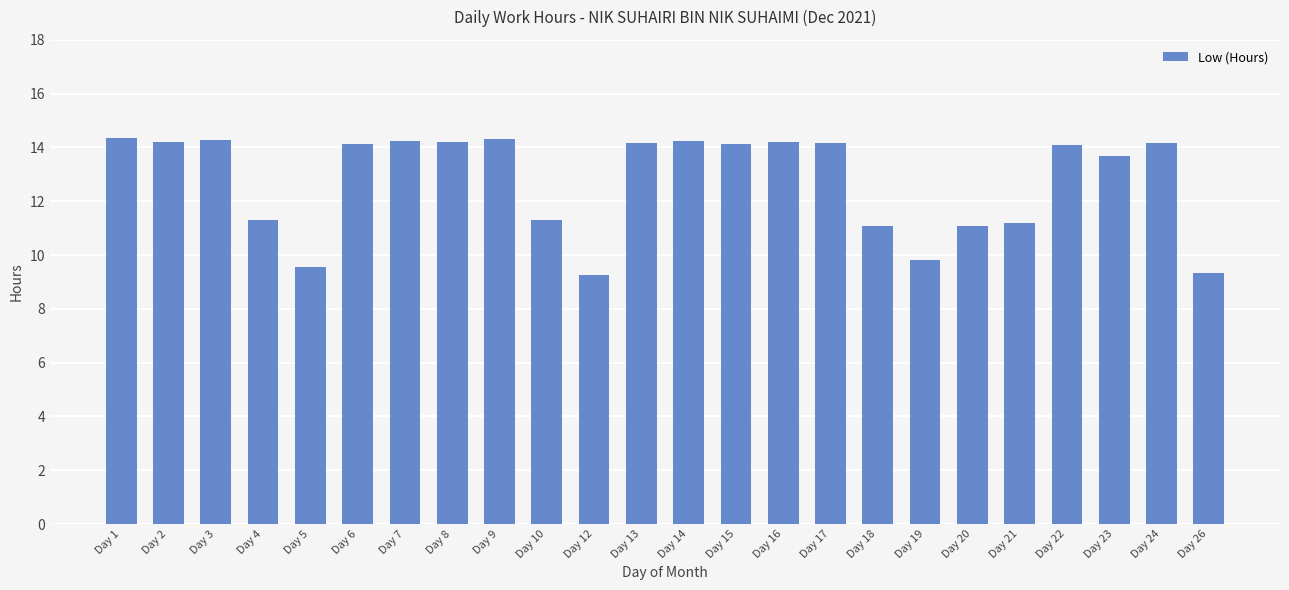

How many bars are there in total?

24